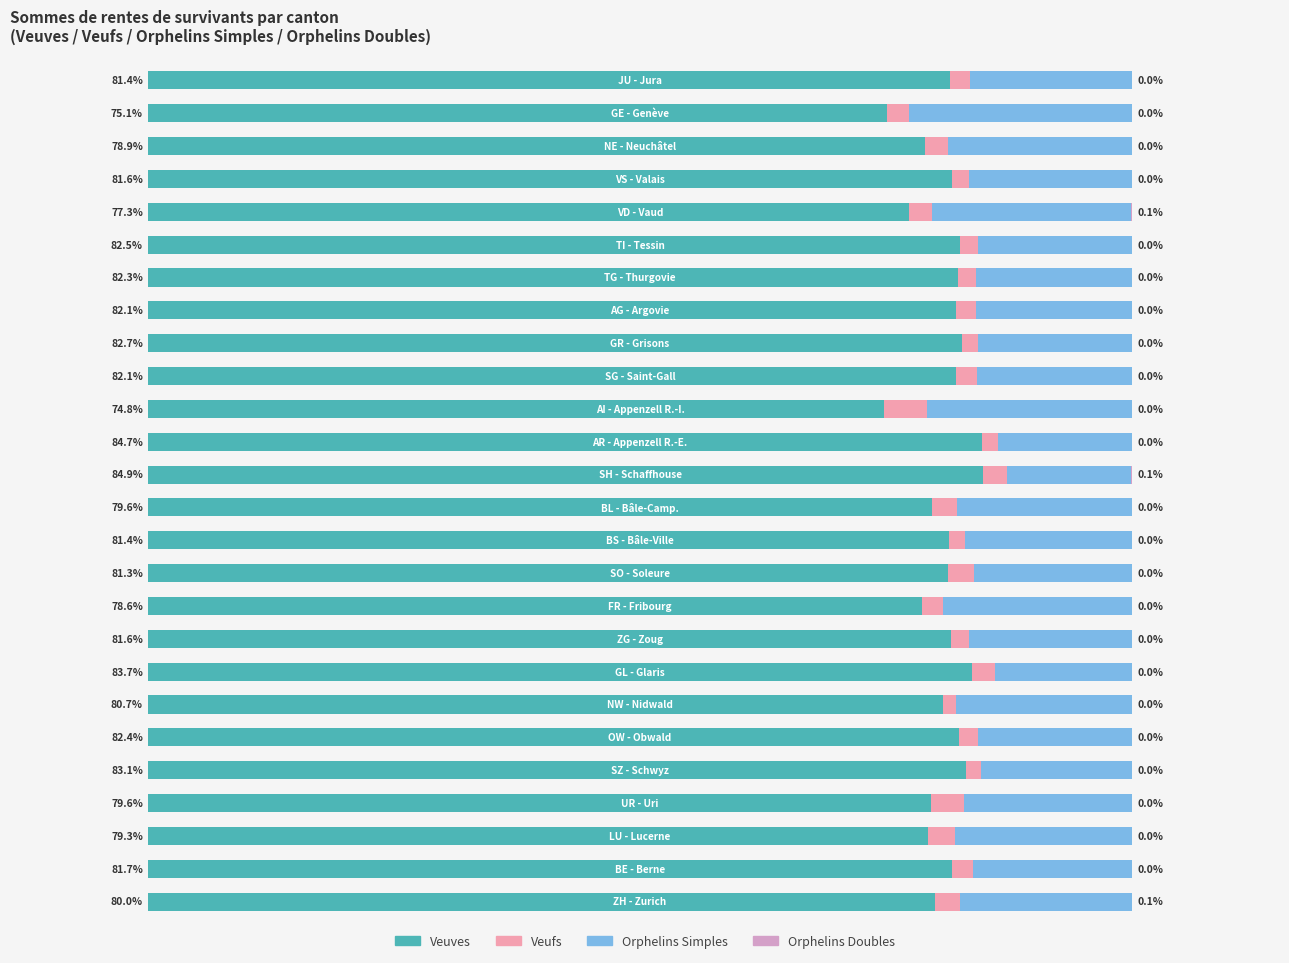

What are all the series names shown in the legend?

Veuves, Veufs, Orphelins Simples, Orphelins Doubles